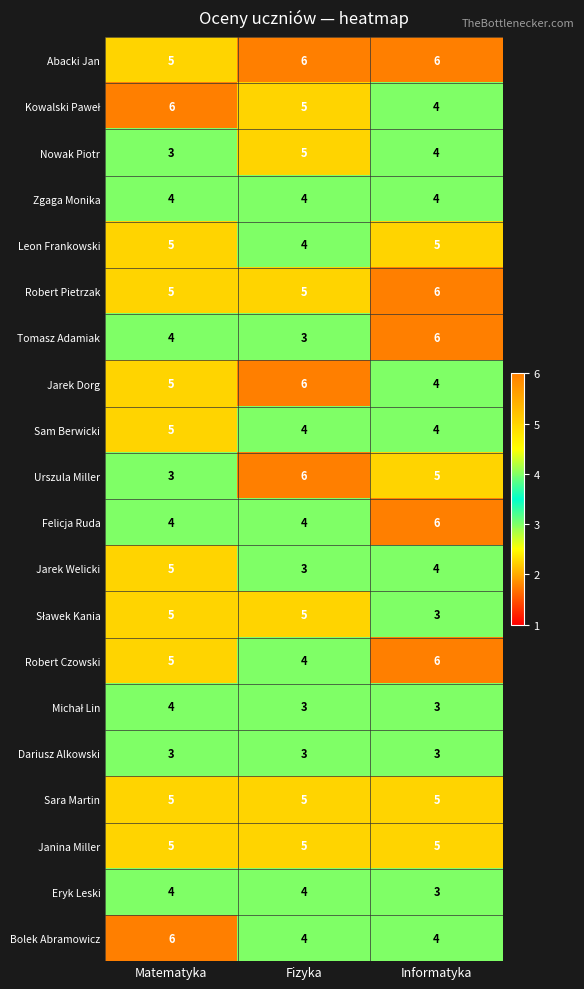

At how many categories does at least one series exceed 5?

3